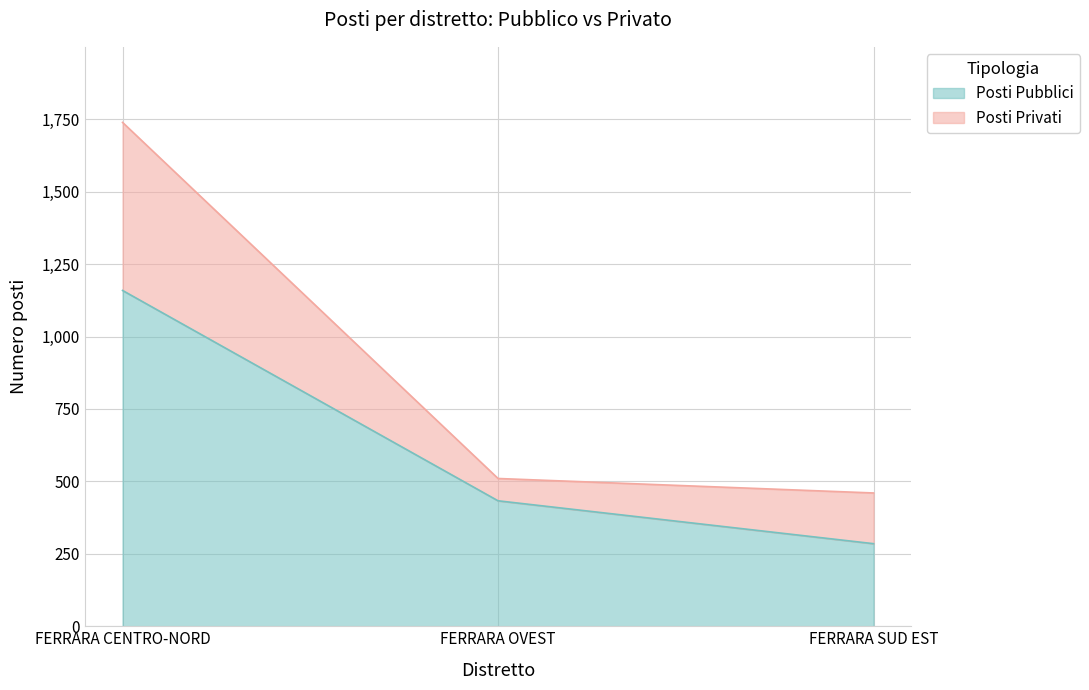

How many values in the Posti Pubblici series are below 433?

1